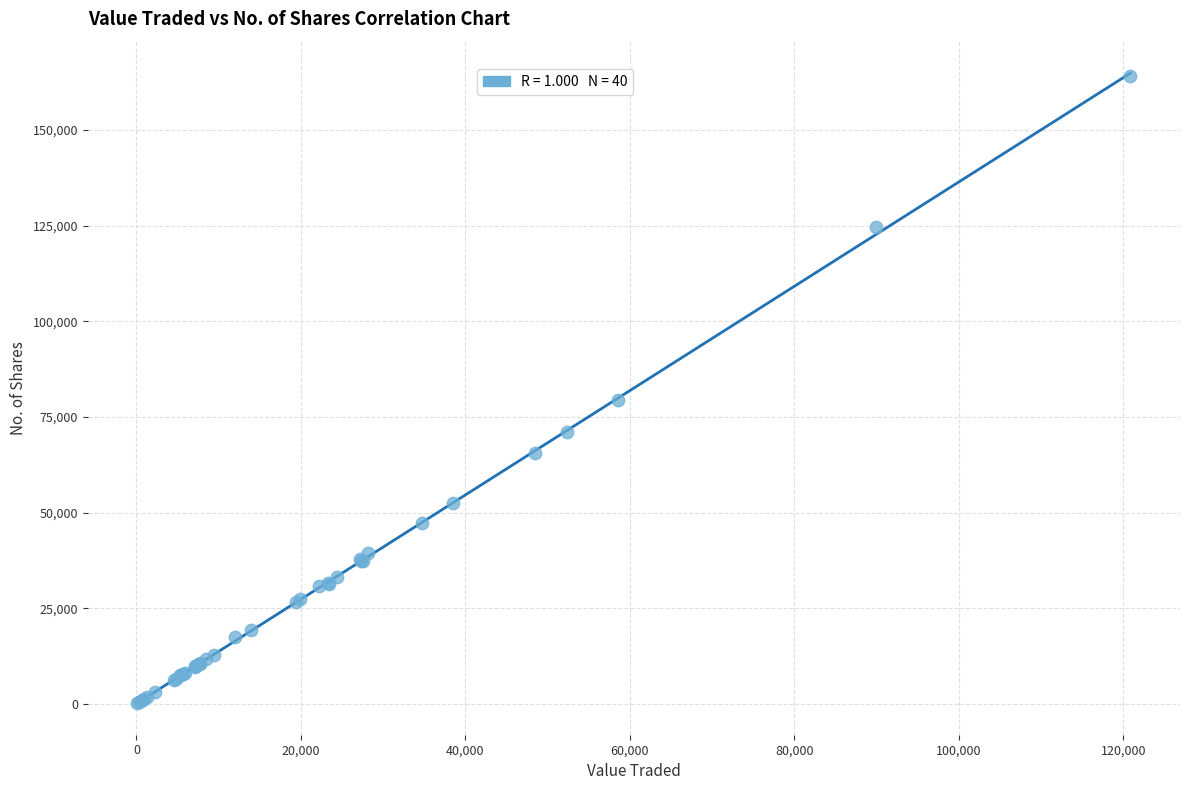

What Y value in the scatter plot is closest to 82159?

79307